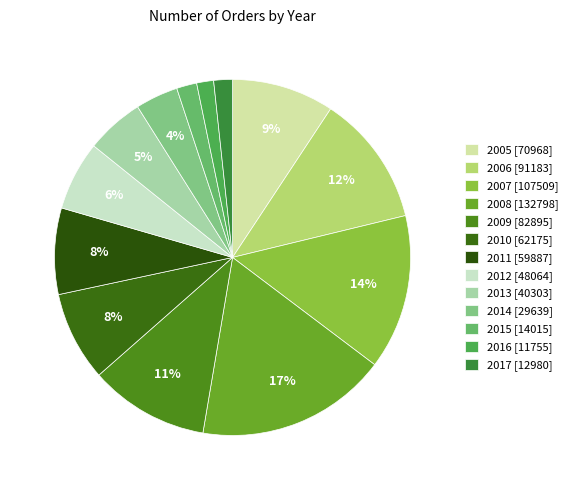

Count the number of slices in the pie.

13